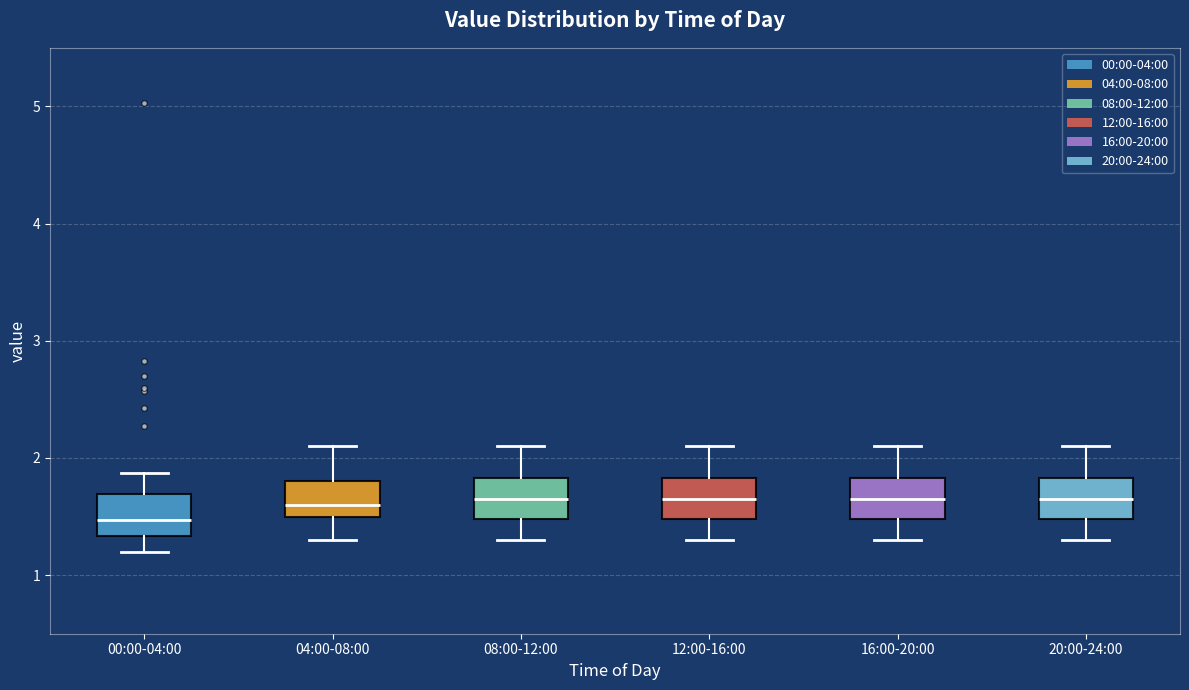

Reading left to right, transcribe this box plot: for each box, give where its median line is, the range the box spans, and where its two whiskers end, as read against the y-axis. The values are not printed on the chart, so give them approximately, as read against the axis.

00:00-04:00: median 1.5, box 1.3 to 1.7, whiskers 1.2 to 1.9
04:00-08:00: median 1.6, box 1.5 to 1.8, whiskers 1.3 to 2.1
08:00-12:00: median 1.7, box 1.5 to 1.8, whiskers 1.3 to 2.1
12:00-16:00: median 1.7, box 1.5 to 1.8, whiskers 1.3 to 2.1
16:00-20:00: median 1.7, box 1.5 to 1.8, whiskers 1.3 to 2.1
20:00-24:00: median 1.7, box 1.5 to 1.8, whiskers 1.3 to 2.1